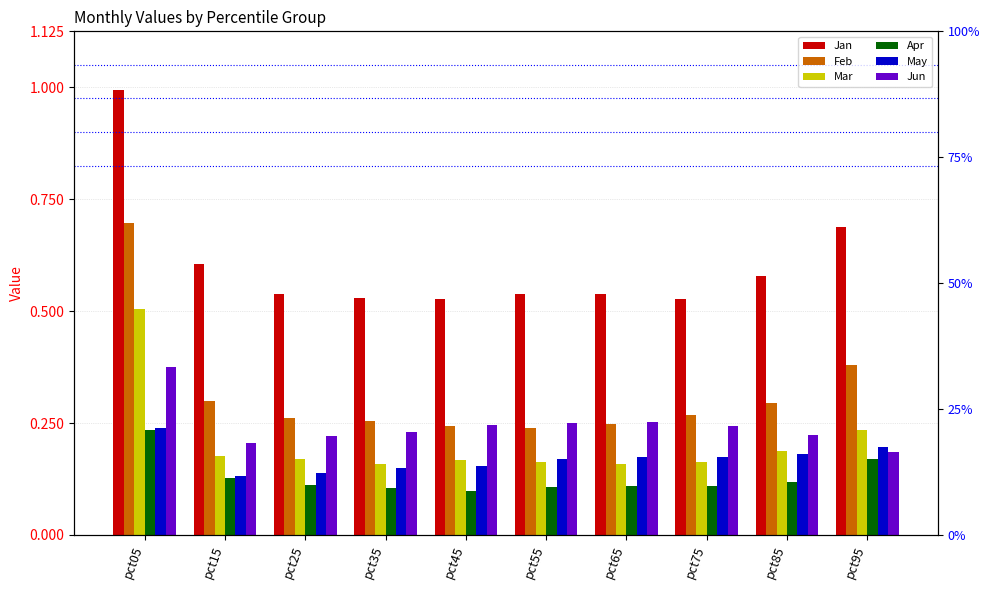

Reading left to right, transcribe all the data shown in this chart.

Jan: pct05=1.0	pct15=0.6	pct25=0.5	pct35=0.5	pct45=0.5	pct55=0.5	pct65=0.5	pct75=0.5	pct85=0.6	pct95=0.7
Feb: pct05=0.7	pct15=0.3	pct25=0.3	pct35=0.3	pct45=0.2	pct55=0.2	pct65=0.2	pct75=0.3	pct85=0.3	pct95=0.4
Mar: pct05=0.5	pct15=0.2	pct25=0.2	pct35=0.2	pct45=0.2	pct55=0.2	pct65=0.2	pct75=0.2	pct85=0.2	pct95=0.2
Apr: pct05=0.2	pct15=0.1	pct25=0.1	pct35=0.1	pct45=0.1	pct55=0.1	pct65=0.1	pct75=0.1	pct85=0.1	pct95=0.2
May: pct05=0.2	pct15=0.1	pct25=0.1	pct35=0.1	pct45=0.2	pct55=0.2	pct65=0.2	pct75=0.2	pct85=0.2	pct95=0.2
Jun: pct05=0.4	pct15=0.2	pct25=0.2	pct35=0.2	pct45=0.2	pct55=0.2	pct65=0.3	pct75=0.2	pct85=0.2	pct95=0.2